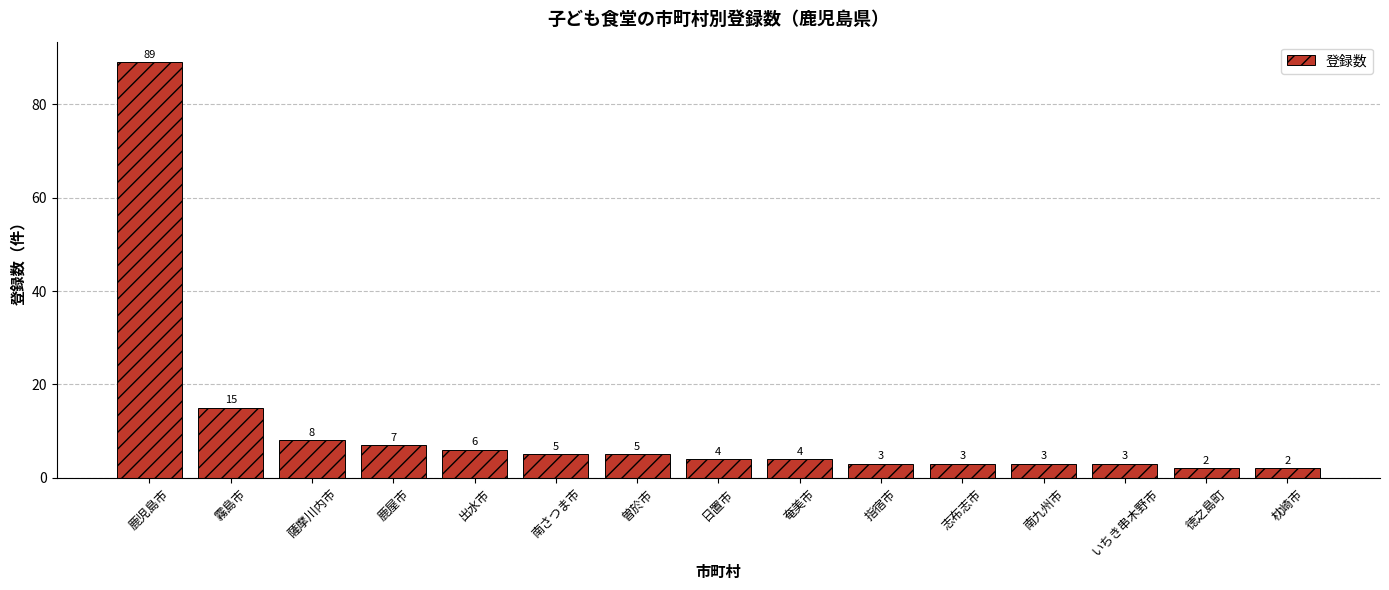

At which label does the data first exceed 4?

鹿児島市